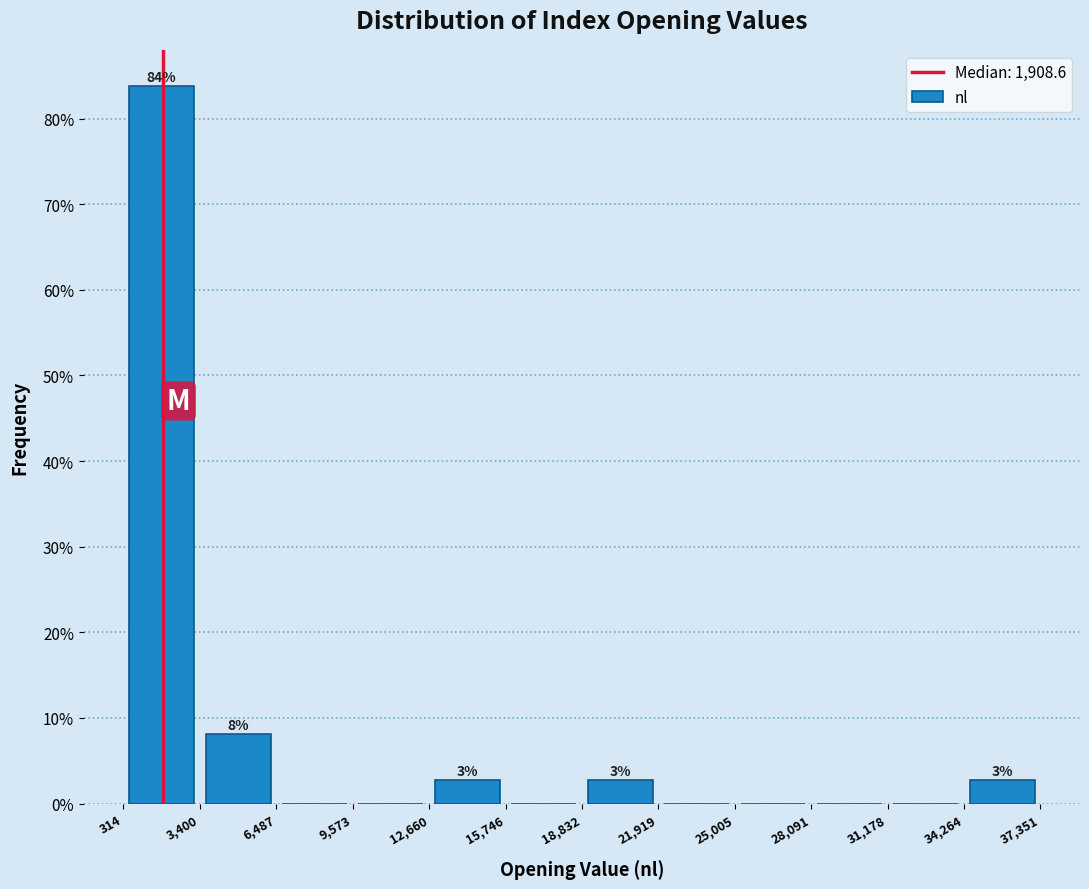

Over which range of the x-axis is the bar tallest?

314 to 3,400